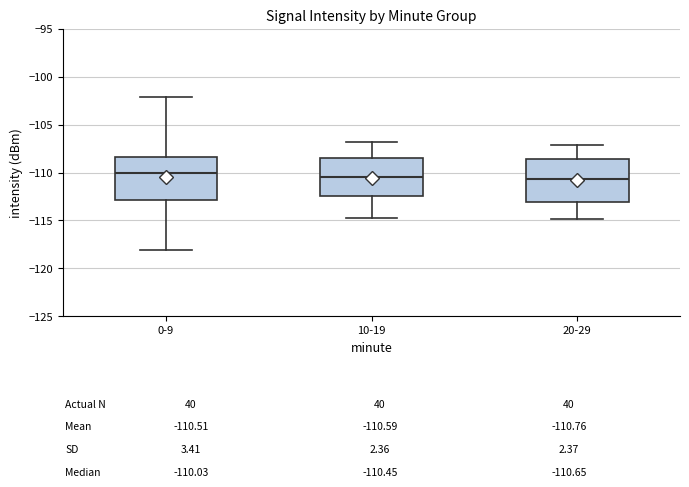

Where does the upper whisker of the box for 20-29 end on the y-axis? The values are not printed on the chart, so give them approximately, as read against the axis.

-107.0